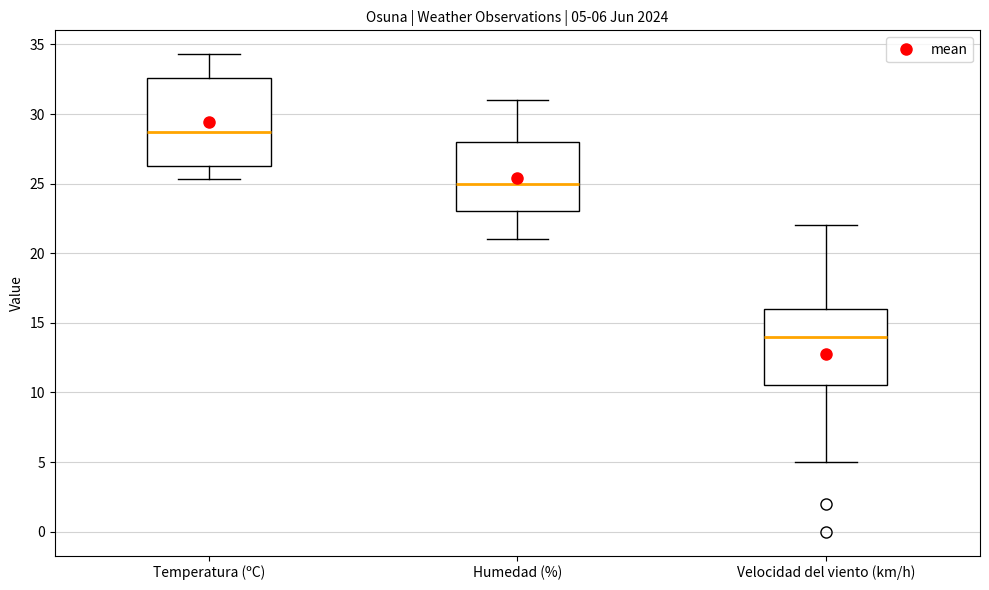

Which box's median line is the lowest?

Velocidad del viento (km/h)